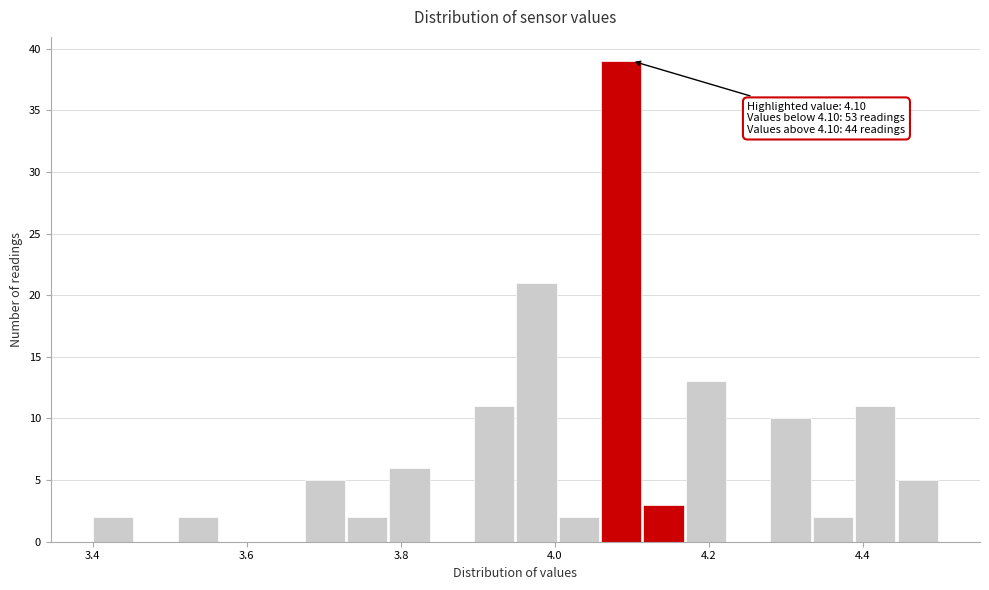

Read against the x-axis, roughly where is the centre of the tallest bar?

4.08